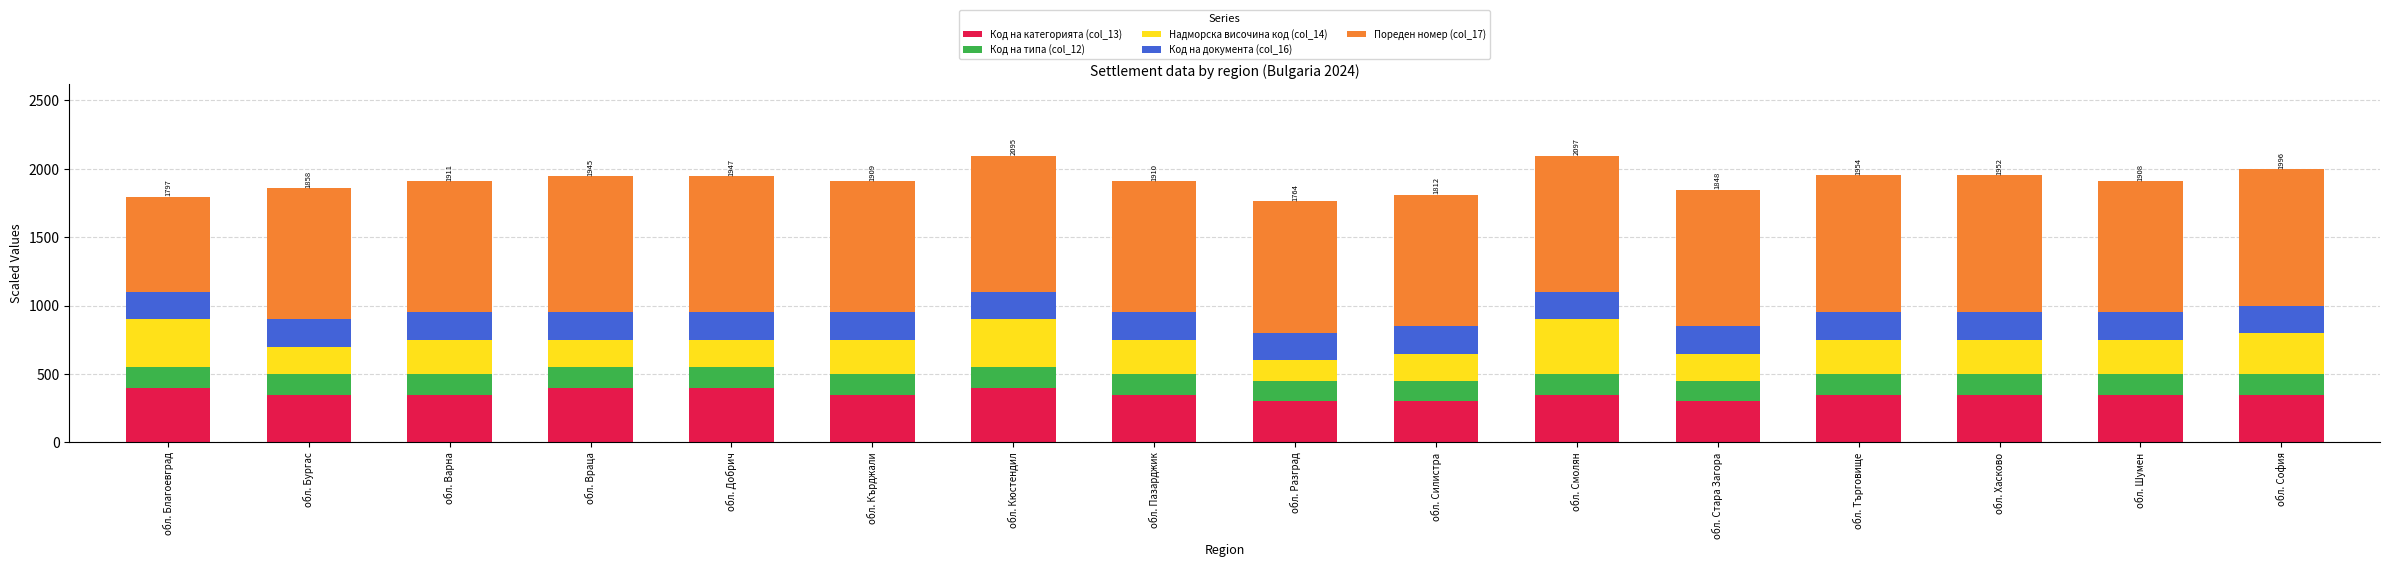

What is the difference between the second highest and minimum values in the Код на категорията (col_13) series?

100.0